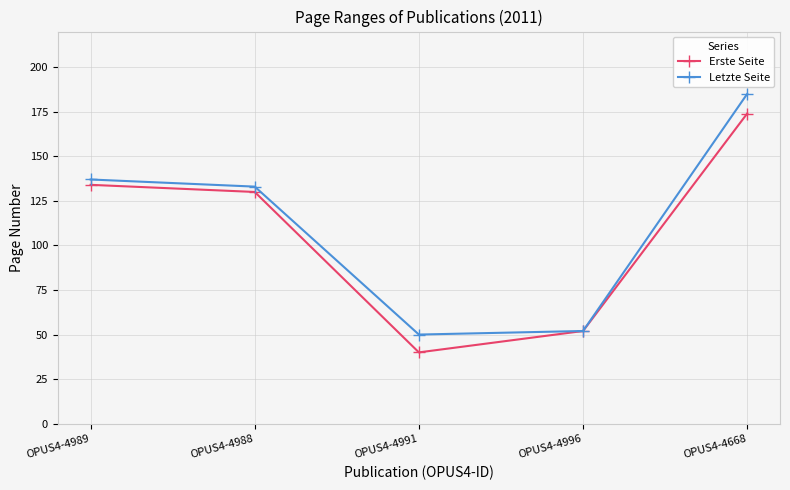

What are all the series names shown in the legend?

Erste Seite, Letzte Seite